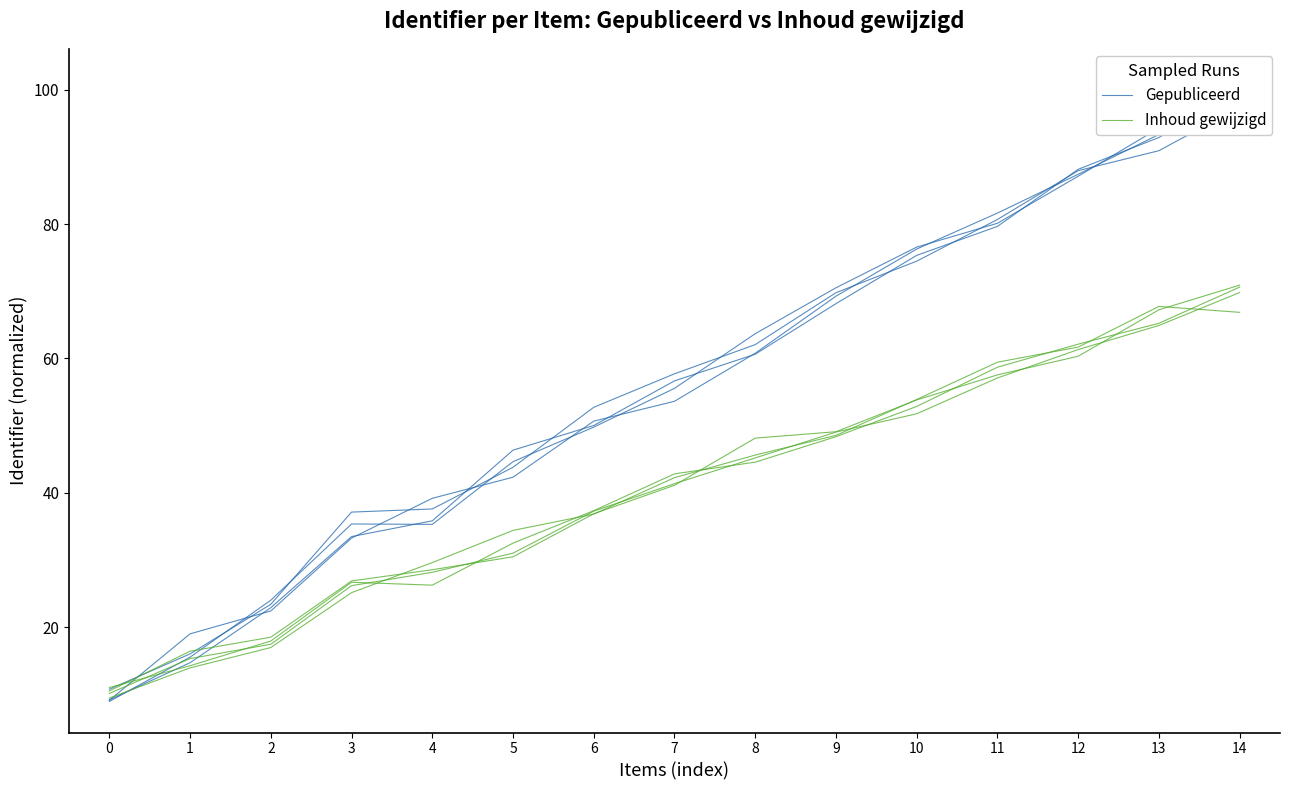

How many lines are shown in the chart?

2